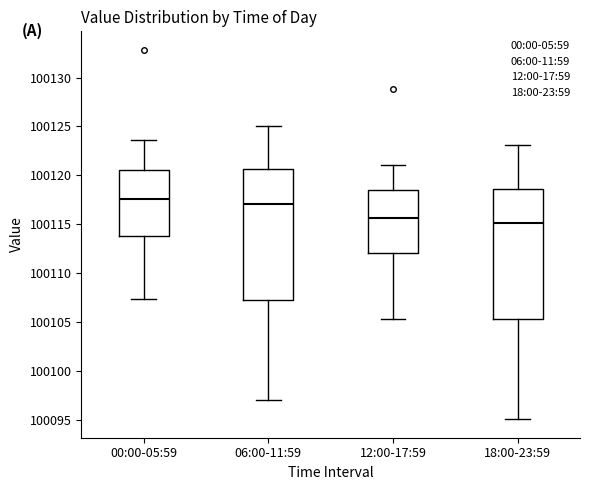

Reading left to right, transcribe this box plot: for each box, give where its median line is, the range the box spans, and where its two whiskers end, as read against the y-axis. The values are not printed on the chart, so give them approximately, as read against the axis.

00:00-05:59: median 100117.5, box 100114.0 to 100120.5, whiskers 100107.5 to 100123.5
06:00-11:59: median 100117.0, box 100107.5 to 100120.5, whiskers 100097.0 to 100125.0
12:00-17:59: median 100115.5, box 100112.0 to 100118.5, whiskers 100105.5 to 100121.0
18:00-23:59: median 100115.0, box 100105.5 to 100118.5, whiskers 100095.0 to 100123.0